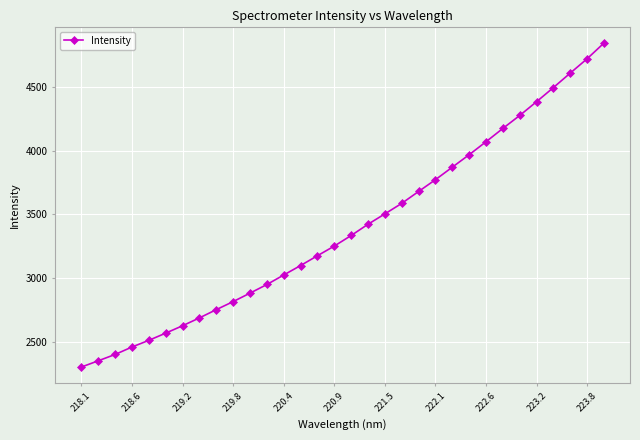

What is the difference between the maximum and minimum values?

2543.8